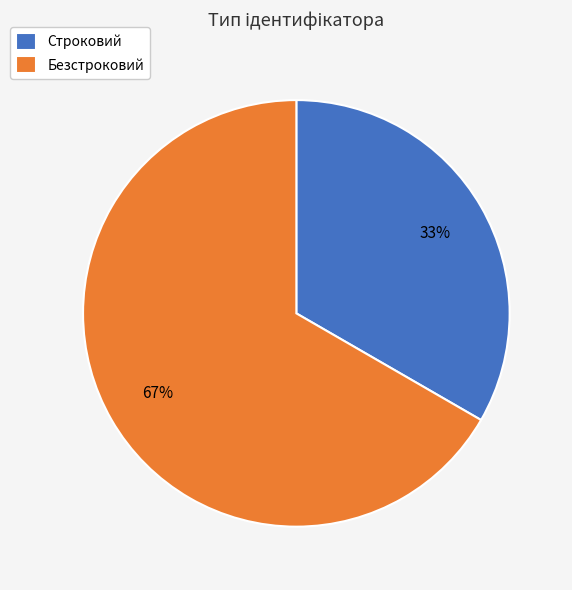

Is there a majority slice in this chart?

Yes